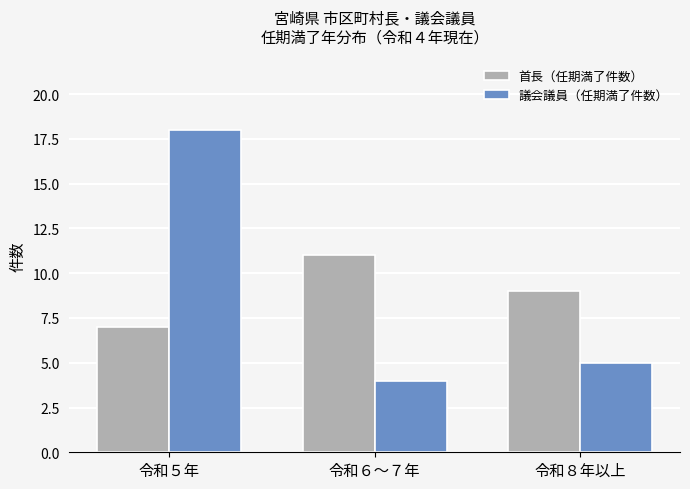

What is the label of the 3rd bar from the right?

令和５年